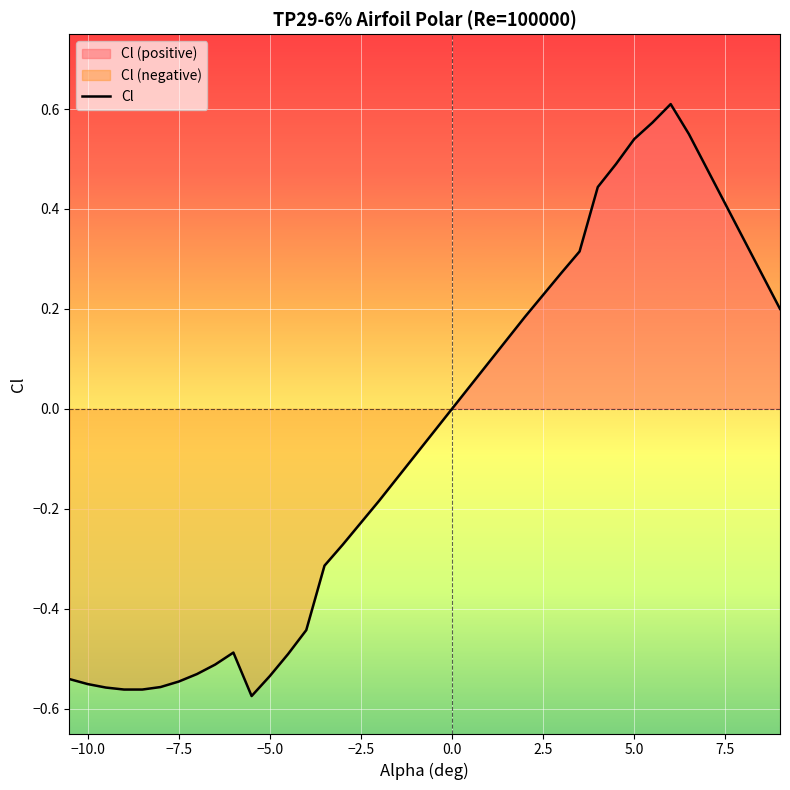

True or false: the data shows -0.8 at 7.5.

False